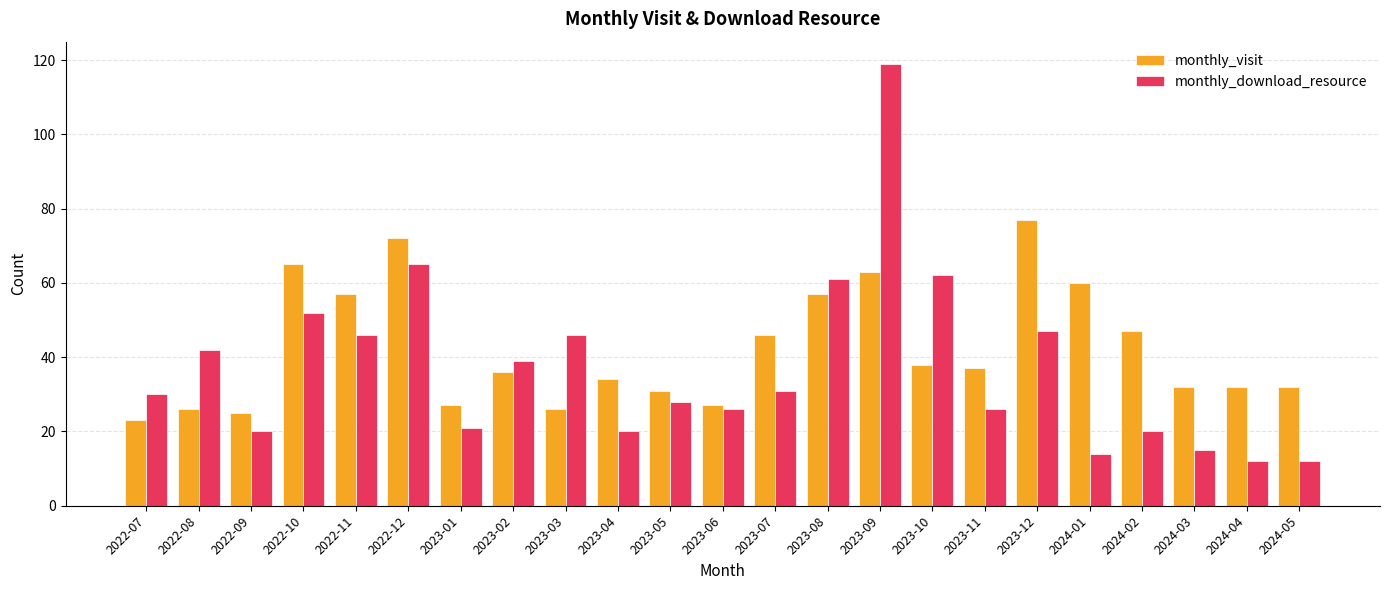

Is the value of monthly_visit at 2024-03 greater than the value of monthly_download_resource at 2023-08?

No